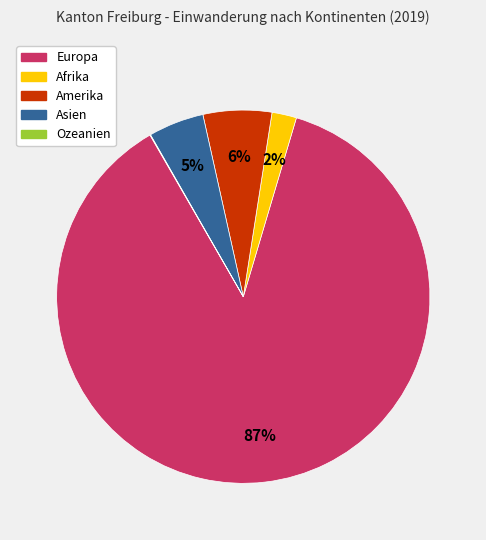

Is there any slice that represents more than half of the pie?

Yes